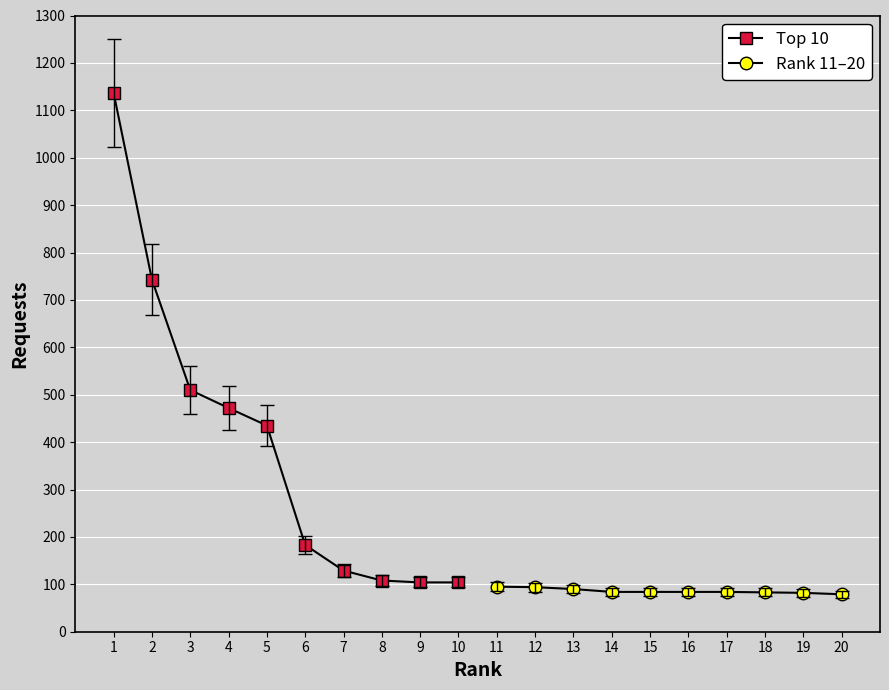

True or false: Top 10 has more than 2 points higher than both neighbors.

False